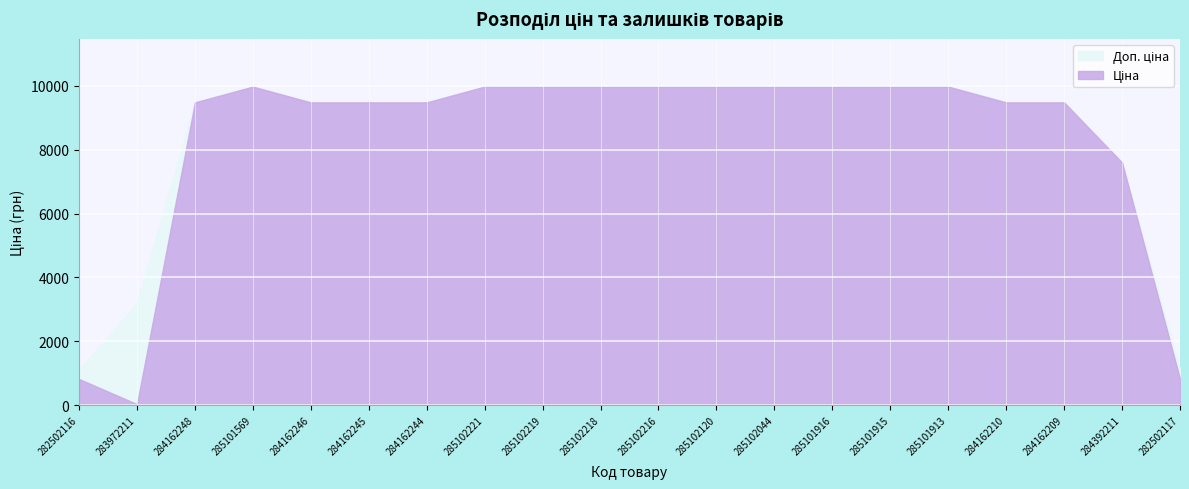

True or false: Ціна and Доп. ціна intersect in this chart.

False